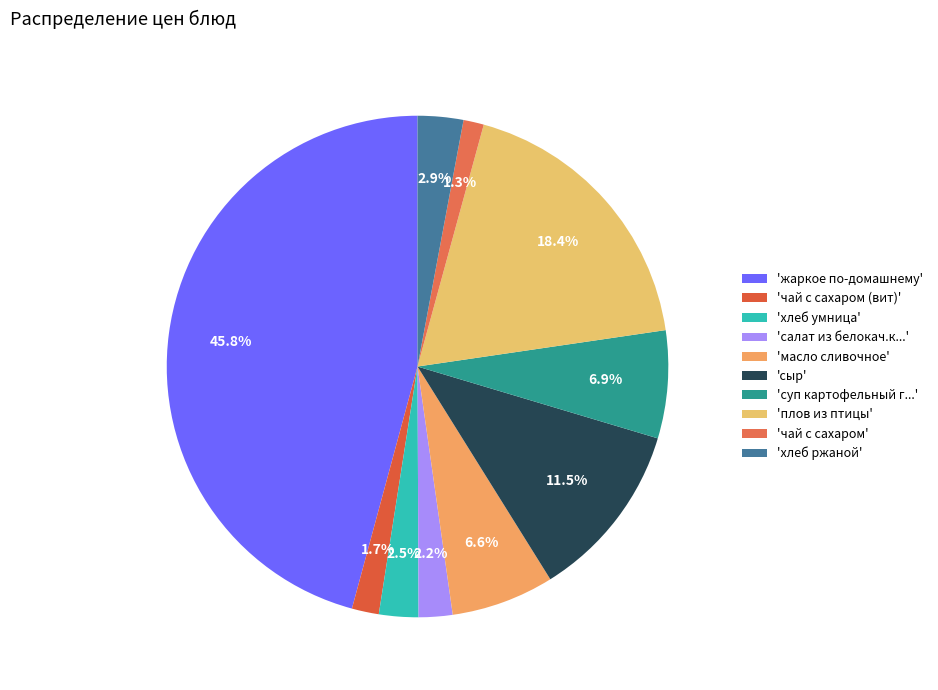

How many slices are in this pie chart?

10